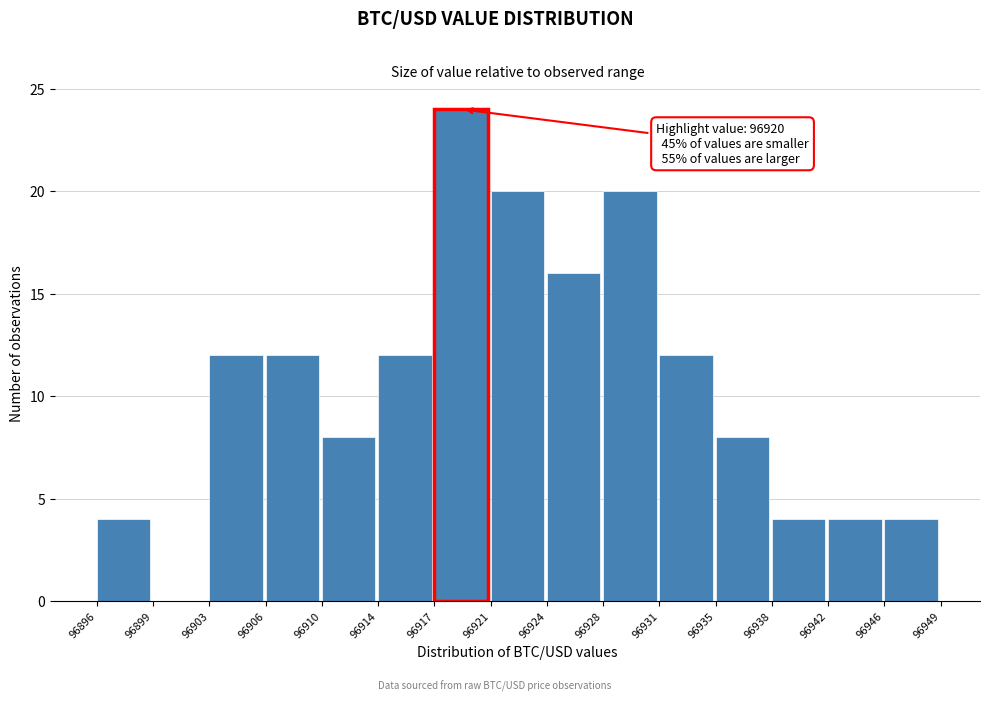

Which range on the x-axis has the tallest bar?

96917 to 96921